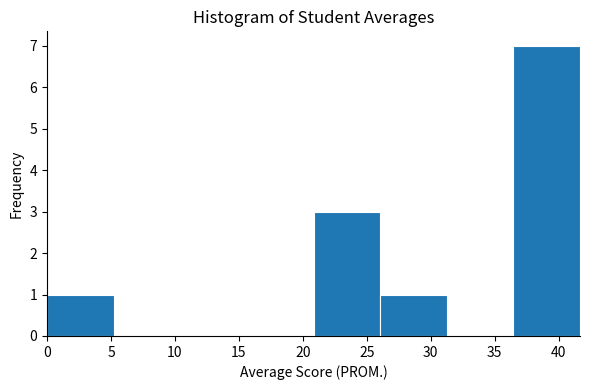

Reading left to right, transcribe this chart: for each bar, give the range it covers on the x-axis and its height. Neither the bar edges nor the heights are printed on the chart, so give them approximately, as read against the axes.

0.0 to 5.0: 1
5.0 to 10.5: 0
10.5 to 15.5: 0
15.5 to 21.0: 0
21.0 to 26.0: 3
26.0 to 31.5: 1
31.5 to 36.5: 0
36.5 to 41.5: 7